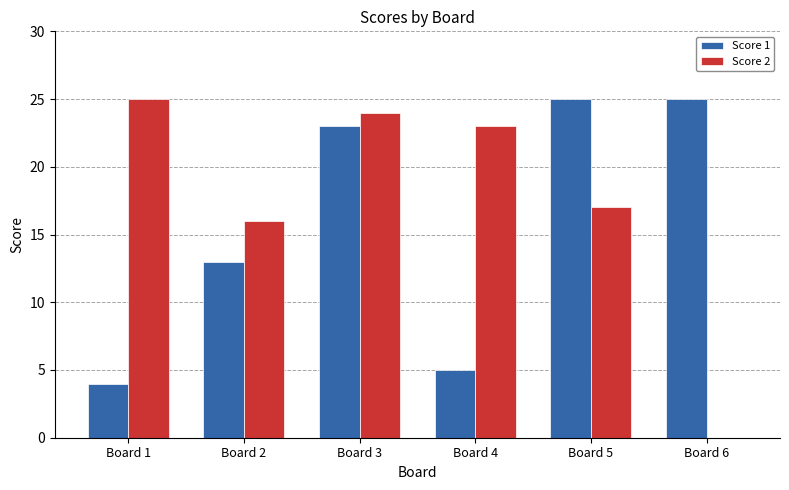

Between Board 4 and Board 5, which series saw the biggest shift?

Score 1